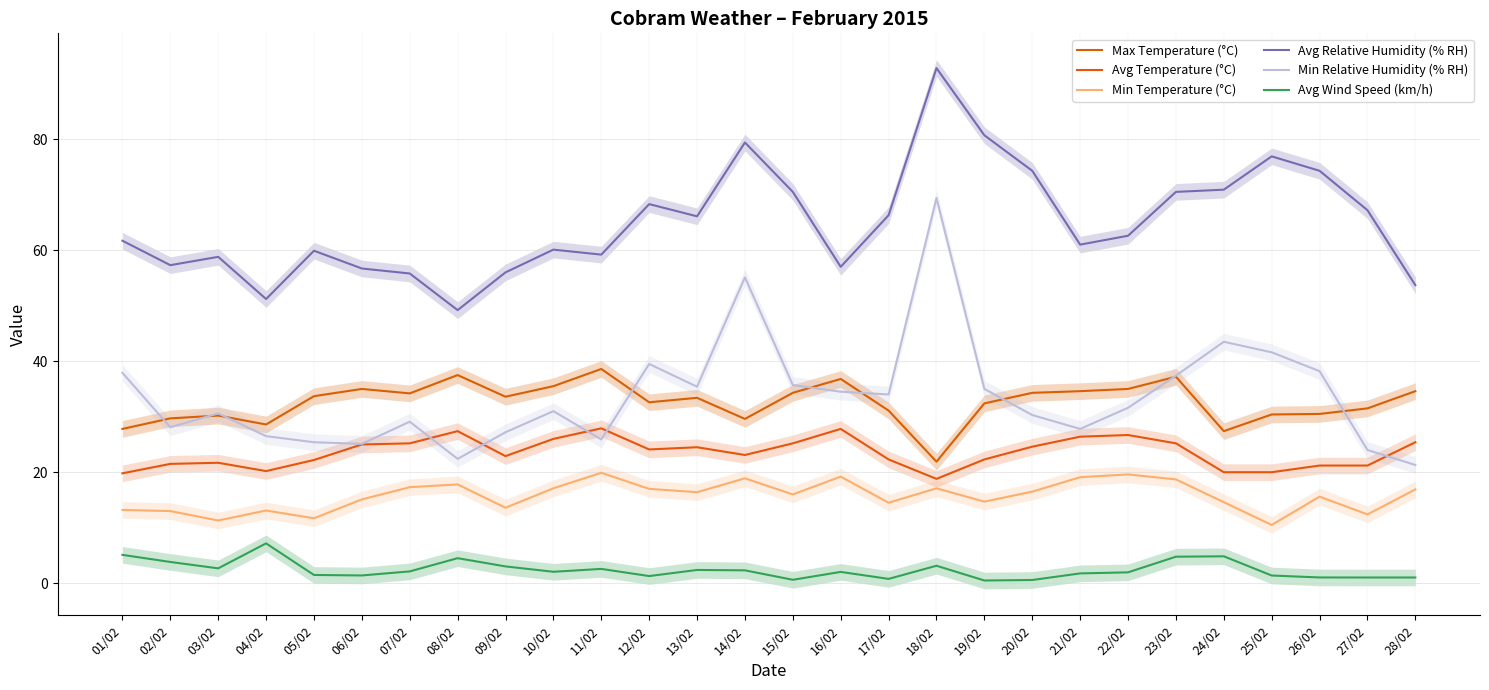

Reading left to right, what are all the values shown in this chart?

Max Temperature (°C): 01/02=27.8	02/02=29.7	03/02=30.2	04/02=28.6	05/02=33.7	06/02=35.0	07/02=34.2	08/02=37.5	09/02=33.6	10/02=35.5	11/02=38.6	12/02=32.6	13/02=33.4	14/02=29.6	15/02=34.3	16/02=36.8	17/02=31.1	18/02=21.9	19/02=32.4	20/02=34.3	21/02=34.6	22/02=35.0	23/02=37.2	24/02=27.4	25/02=30.4	26/02=30.5	27/02=31.5	28/02=34.6
Avg Temperature (°C): 01/02=19.8	02/02=21.5	03/02=21.7	04/02=20.2	05/02=22.2	06/02=25.0	07/02=25.2	08/02=27.4	09/02=22.9	10/02=26.0	11/02=27.9	12/02=24.1	13/02=24.5	14/02=23.1	15/02=25.2	16/02=27.8	17/02=22.3	18/02=18.8	19/02=22.3	20/02=24.6	21/02=26.4	22/02=26.7	23/02=25.2	24/02=20.0	25/02=20.0	26/02=21.2	27/02=21.2	28/02=25.4
Min Temperature (°C): 01/02=13.2	02/02=13.0	03/02=11.3	04/02=13.1	05/02=11.7	06/02=15.1	07/02=17.3	08/02=17.8	09/02=13.6	10/02=17.1	11/02=19.9	12/02=17.0	13/02=16.4	14/02=18.9	15/02=16.0	16/02=19.2	17/02=14.5	18/02=17.1	19/02=14.7	20/02=16.5	21/02=19.1	22/02=19.6	23/02=18.7	24/02=14.6	25/02=10.5	26/02=15.6	27/02=12.4	28/02=16.9
Avg Relative Humidity (% RH): 01/02=61.7	02/02=57.3	03/02=58.8	04/02=51.2	05/02=59.9	06/02=56.7	07/02=55.8	08/02=49.2	09/02=56.0	10/02=60.1	11/02=59.2	12/02=68.3	13/02=66.1	14/02=79.4	15/02=70.5	16/02=57.0	17/02=66.3	18/02=92.8	19/02=80.7	20/02=74.3	21/02=61.0	22/02=62.6	23/02=70.5	24/02=70.9	25/02=76.9	26/02=74.3	27/02=67.2	28/02=53.7
Min Relative Humidity (% RH): 01/02=37.9	02/02=28.1	03/02=30.6	04/02=26.5	05/02=25.4	06/02=25.1	07/02=29.1	08/02=22.4	09/02=27.2	10/02=31.0	11/02=25.9	12/02=39.5	13/02=35.4	14/02=55.1	15/02=35.7	16/02=34.5	17/02=34.0	18/02=69.4	19/02=35.0	20/02=30.3	21/02=27.8	22/02=31.6	23/02=37.4	24/02=43.5	25/02=41.6	26/02=38.2	27/02=24.0	28/02=21.3
Avg Wind Speed (km/h): 01/02=5.1	02/02=3.8	03/02=2.7	04/02=7.2	05/02=1.5	06/02=1.4	07/02=2.1	08/02=4.5	09/02=3.0	10/02=2.1	11/02=2.6	12/02=1.3	13/02=2.4	14/02=2.3	15/02=0.6	16/02=2.0	17/02=0.8	18/02=3.1	19/02=0.5	20/02=0.6	21/02=1.8	22/02=2.0	23/02=4.8	24/02=4.8	25/02=1.4	26/02=1.0	27/02=1.0	28/02=1.0